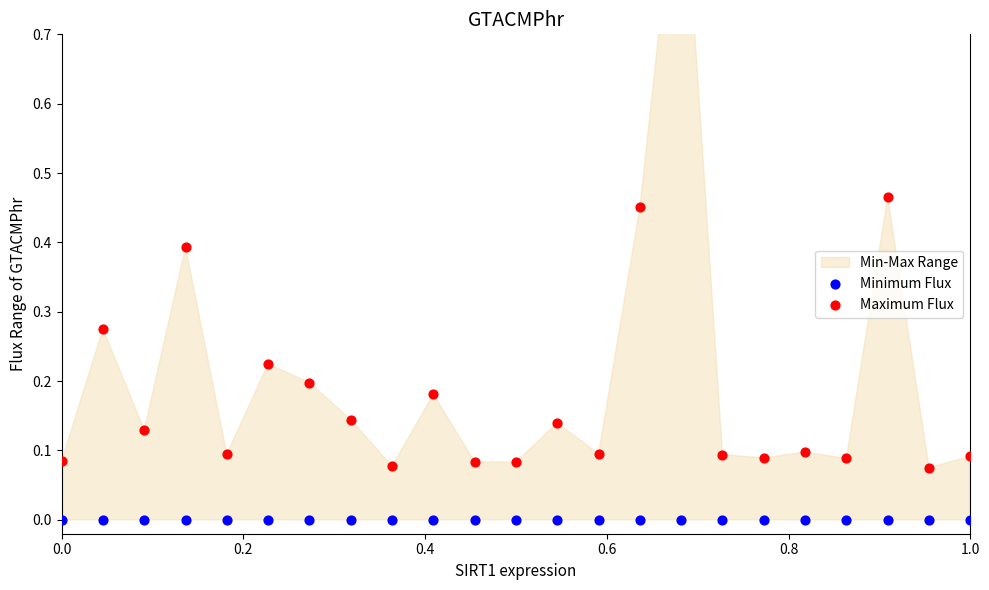

Which series reaches the maximum Y coordinate?

Maximum Flux